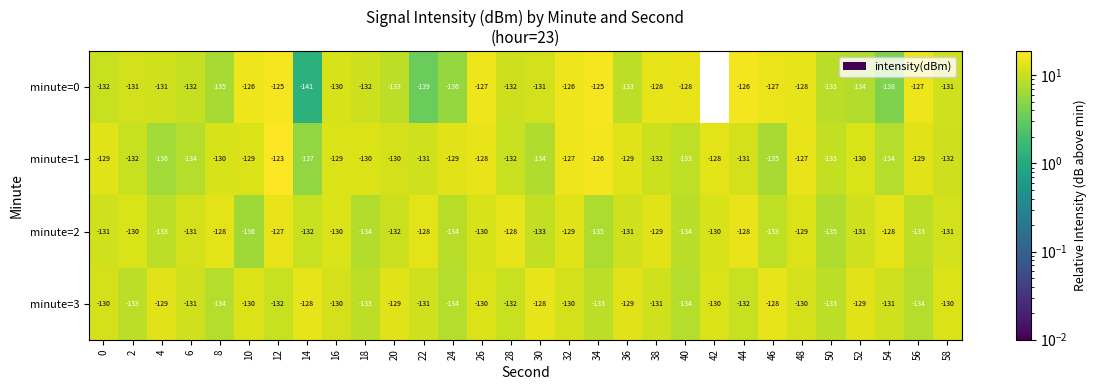

What is the average value of the minute=0 series?

-131